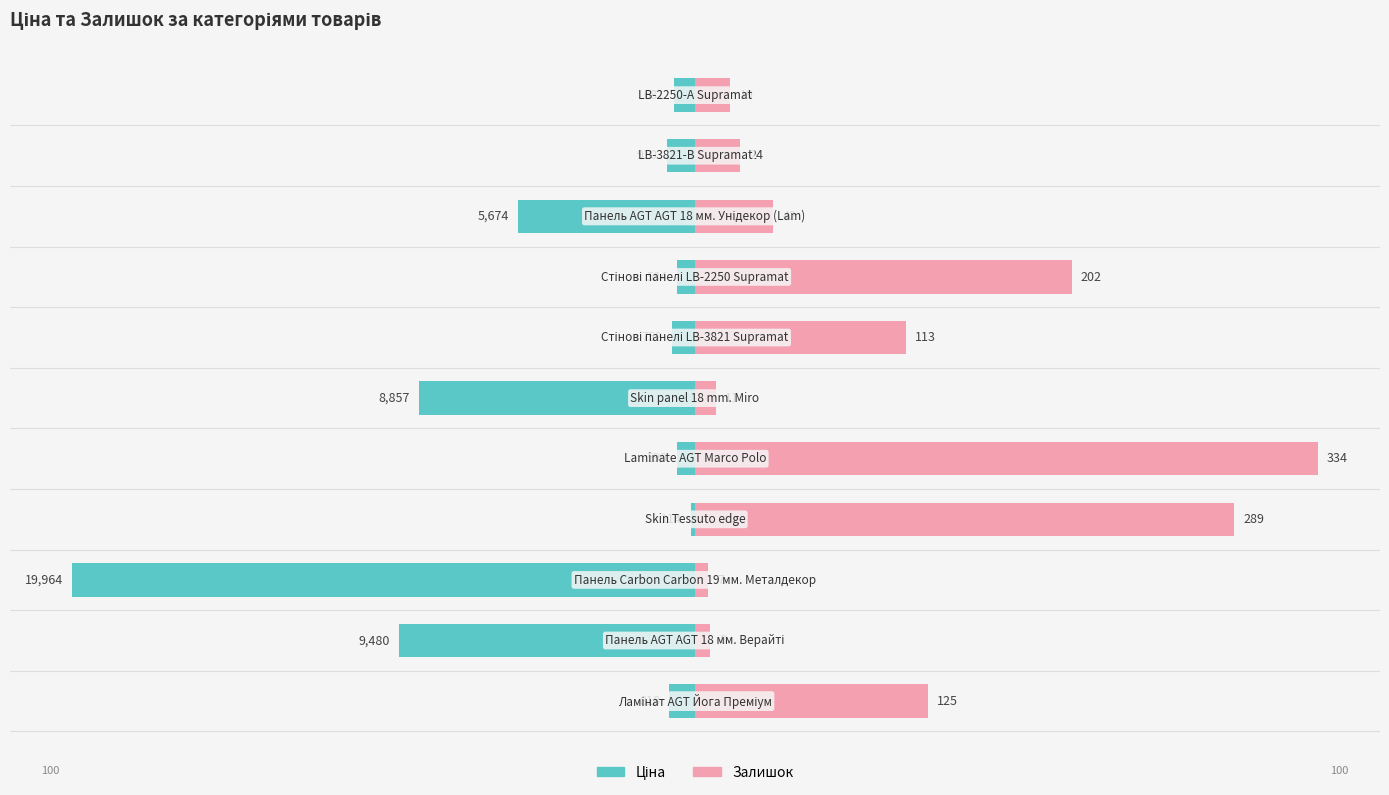

Count the number of categories in the chart.

11